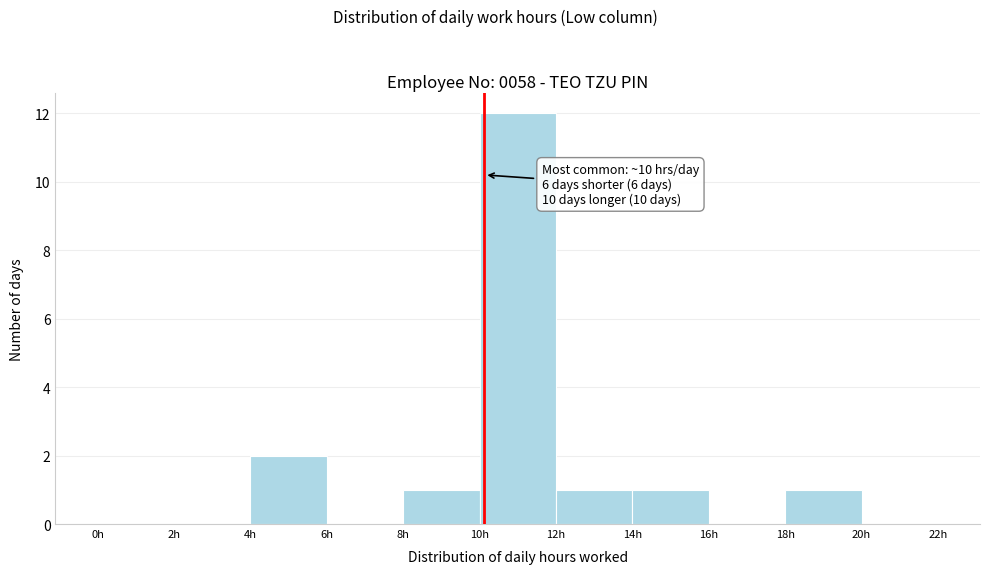

Over which range of the x-axis is the bar tallest?

10 to 12